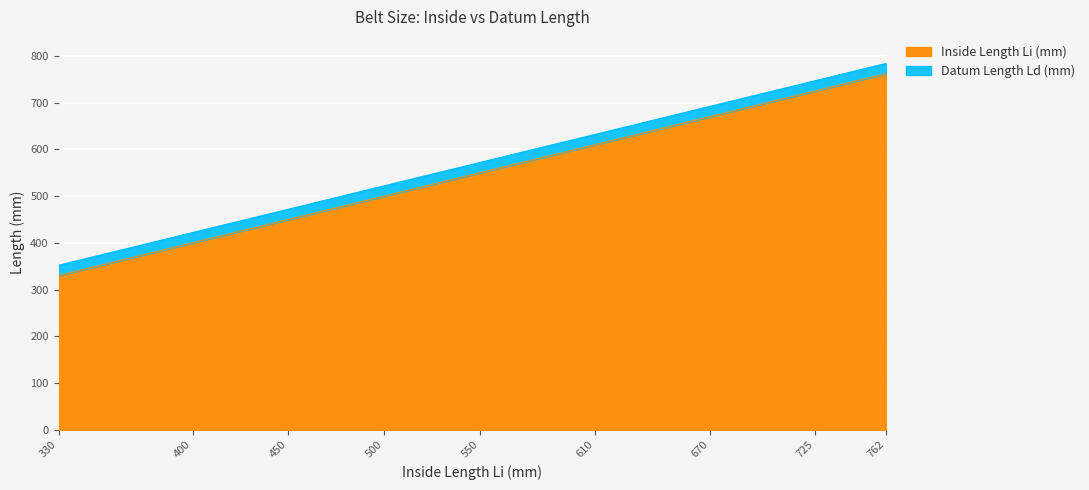

The value of Inside Length Li (mm) at 762 is 762. True or false?

True